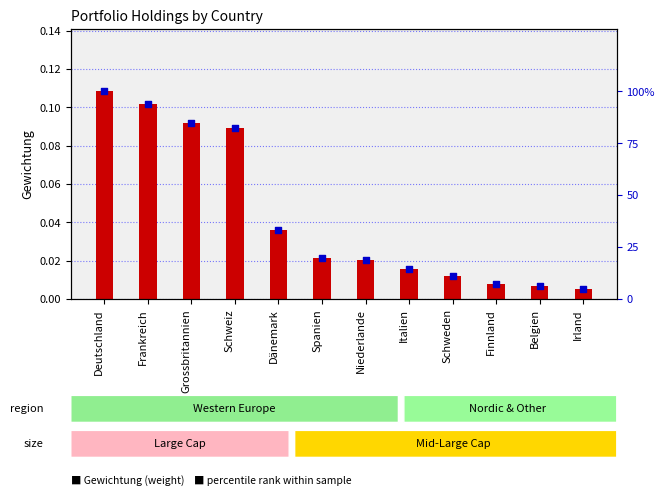

At which category is the sum across all series the highest?

Deutschland